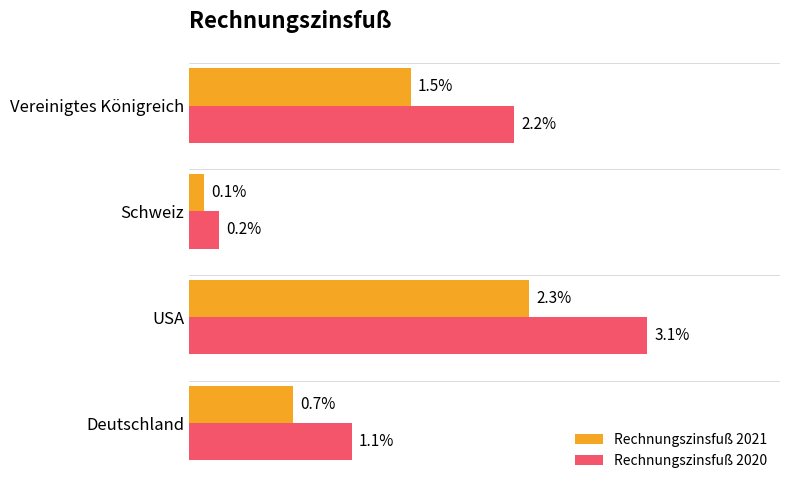

Which series changed the most between Schweiz and Vereinigtes Königreich?

Rechnungszinsfuß 2020